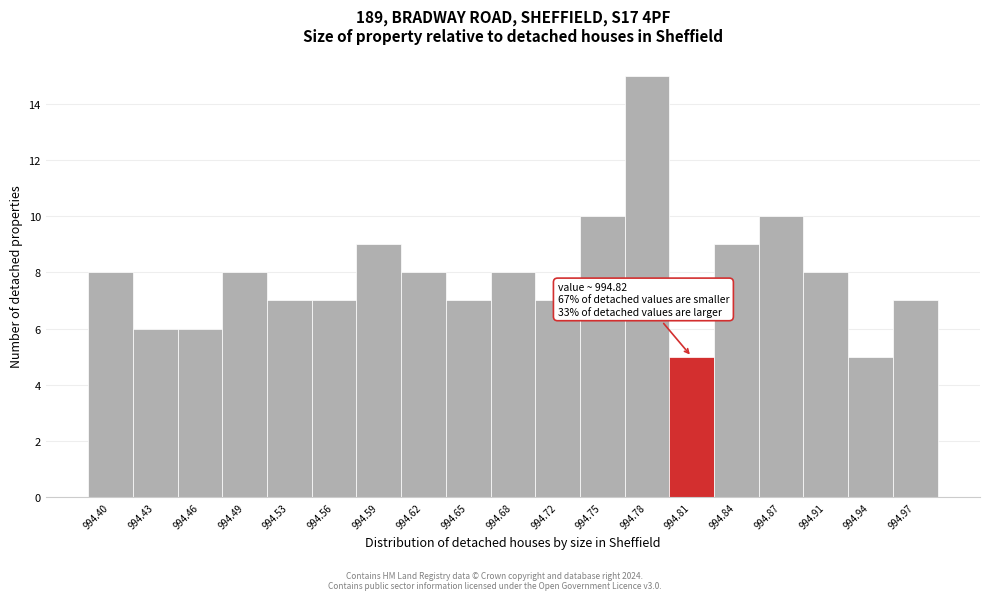

Reading right to left, extract all data points from this chart.

7	5	8	10	9	5	15	10	7	8	7	8	9	7	7	8	6	6	8